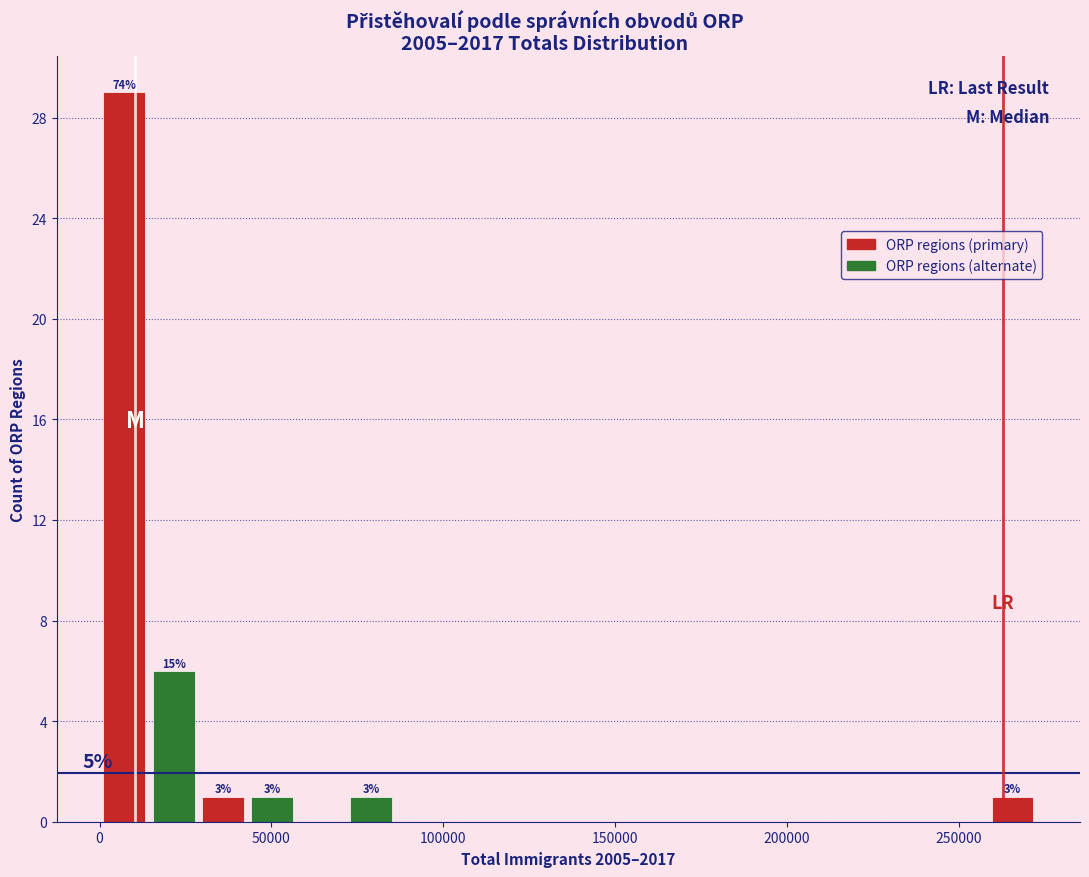

Around what value on the x-axis is the tallest bar? Give the approximate position of its centre, as read against the axis.

5000